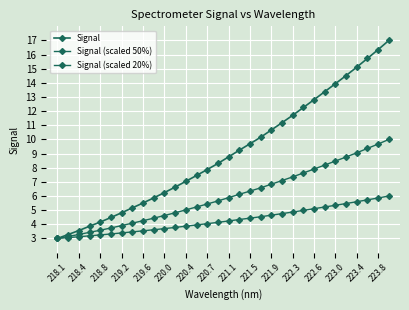

What is the smallest value displayed?

3.0